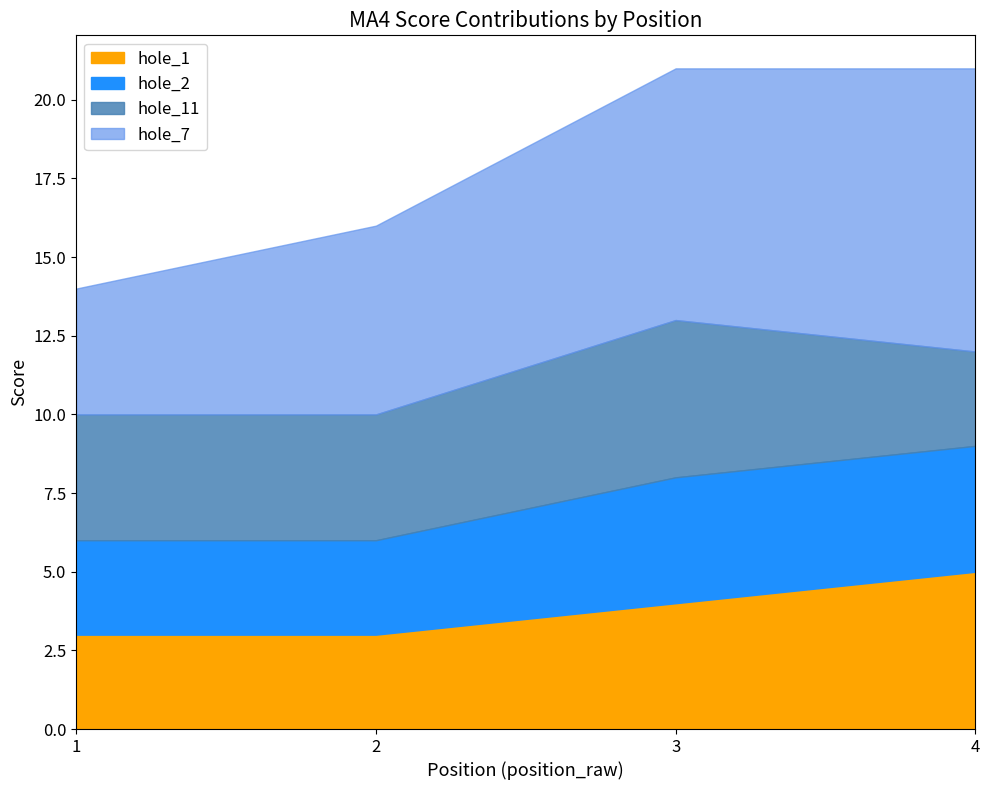

At which label does hole_1 reach its peak?

4